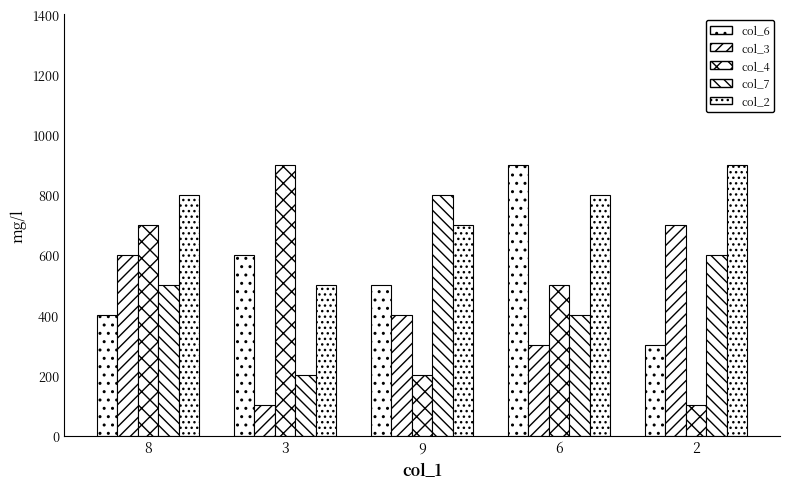

What value does the col_6 series have at 9?

500